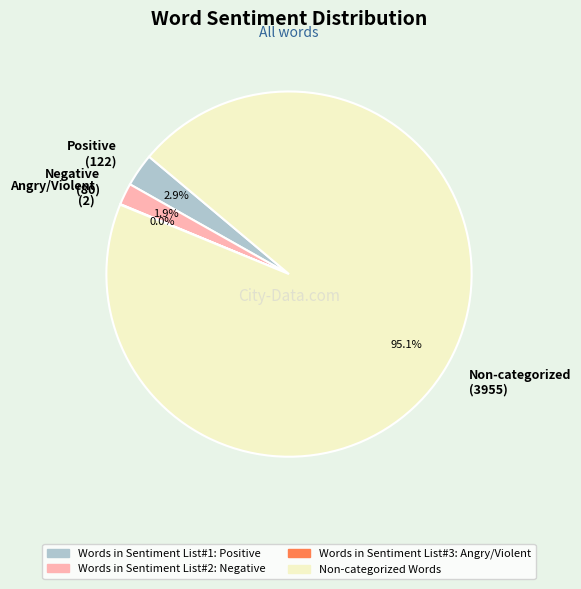

What percentage is NOT represented by Positive (122)?

97.1%